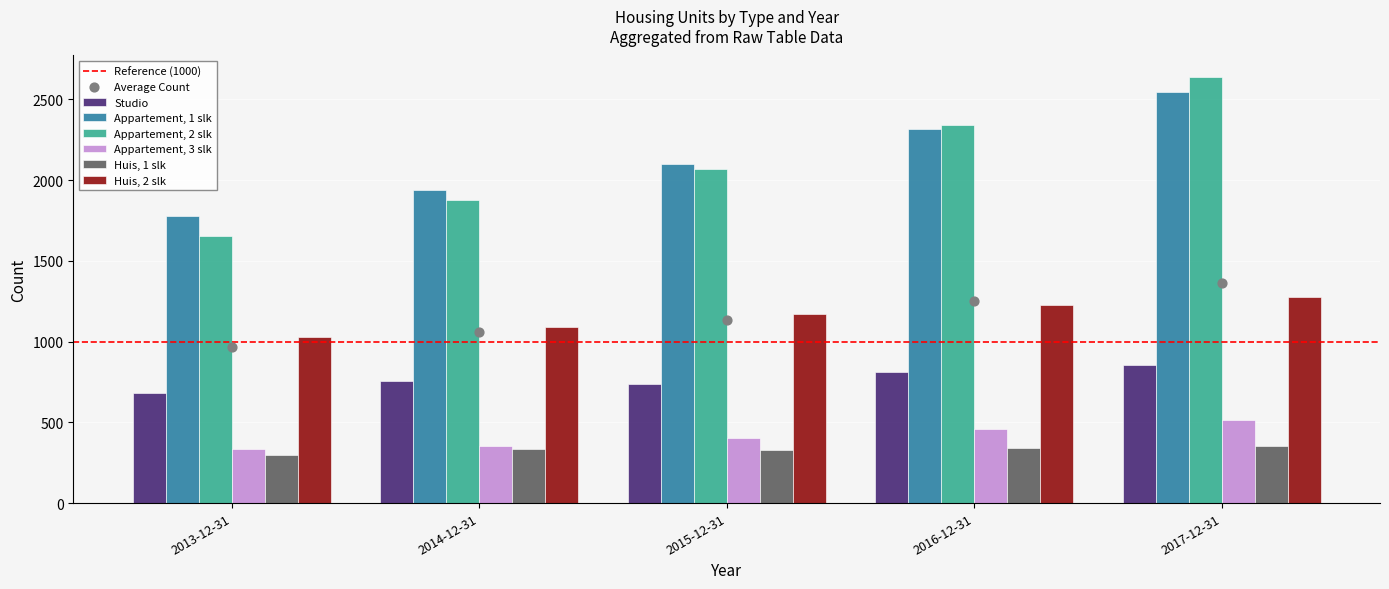

At how many categories does at least one series exceed 1525?

5